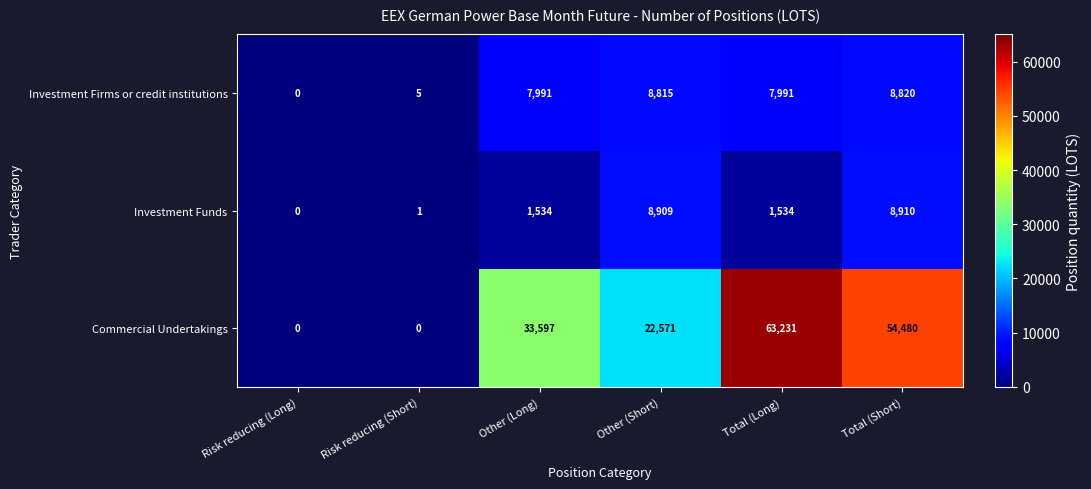

Which series changed the most between Risk reducing (Long) and Other (Short)?

Commercial Undertakings